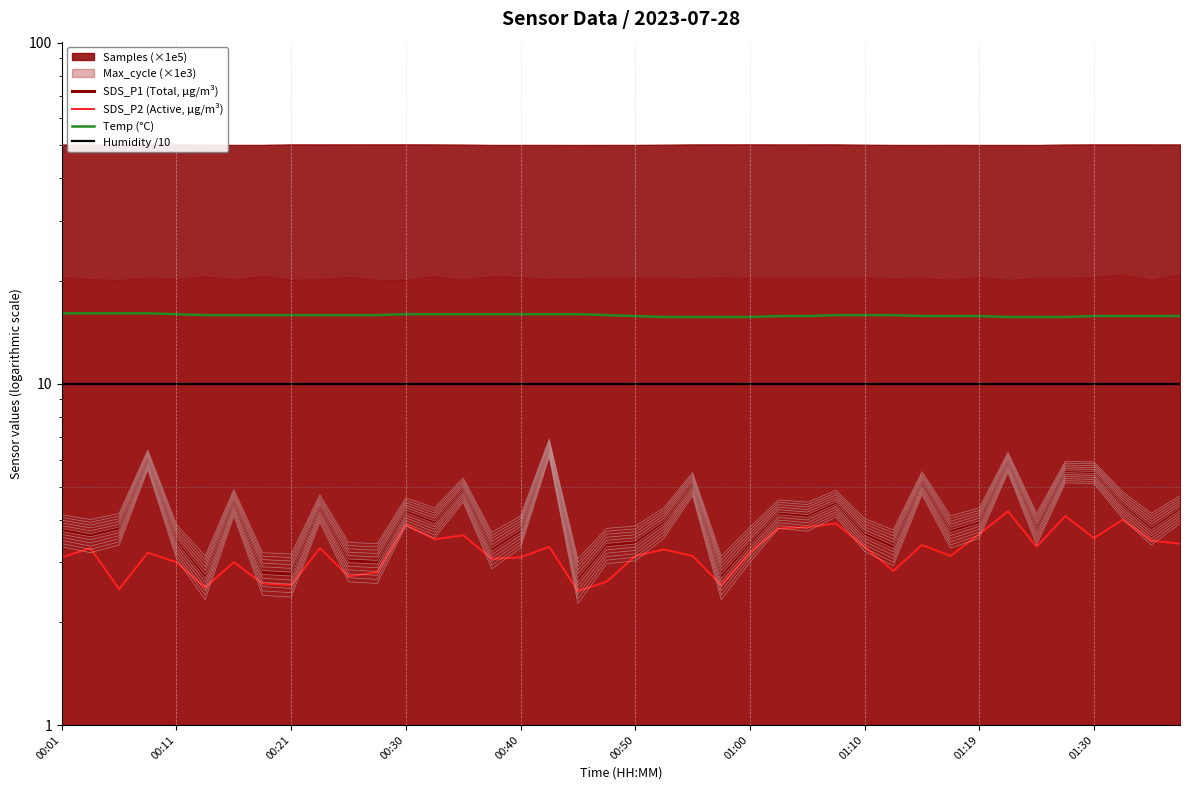

What is the smallest value displayed?

2.5